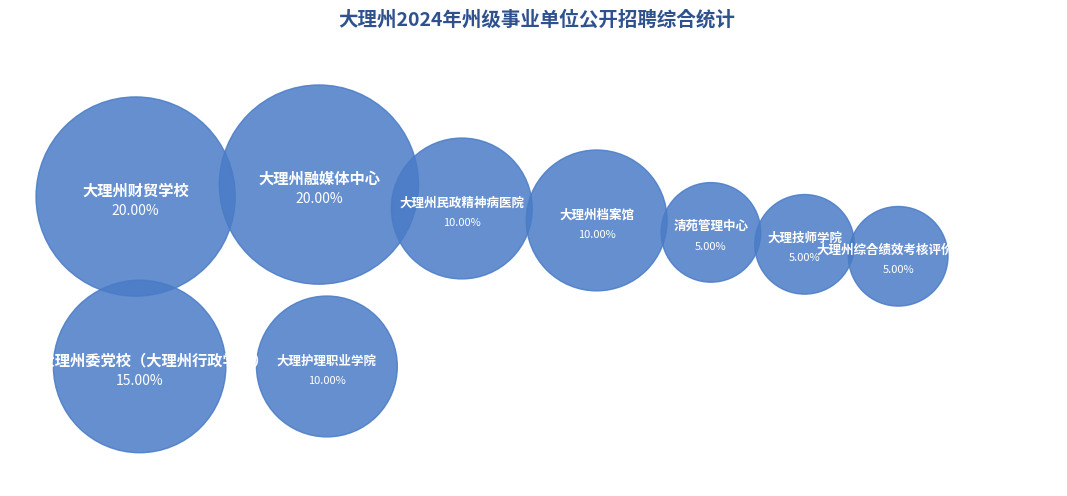

True or false: 大理技师学院 accounts for 1% of the total.

False